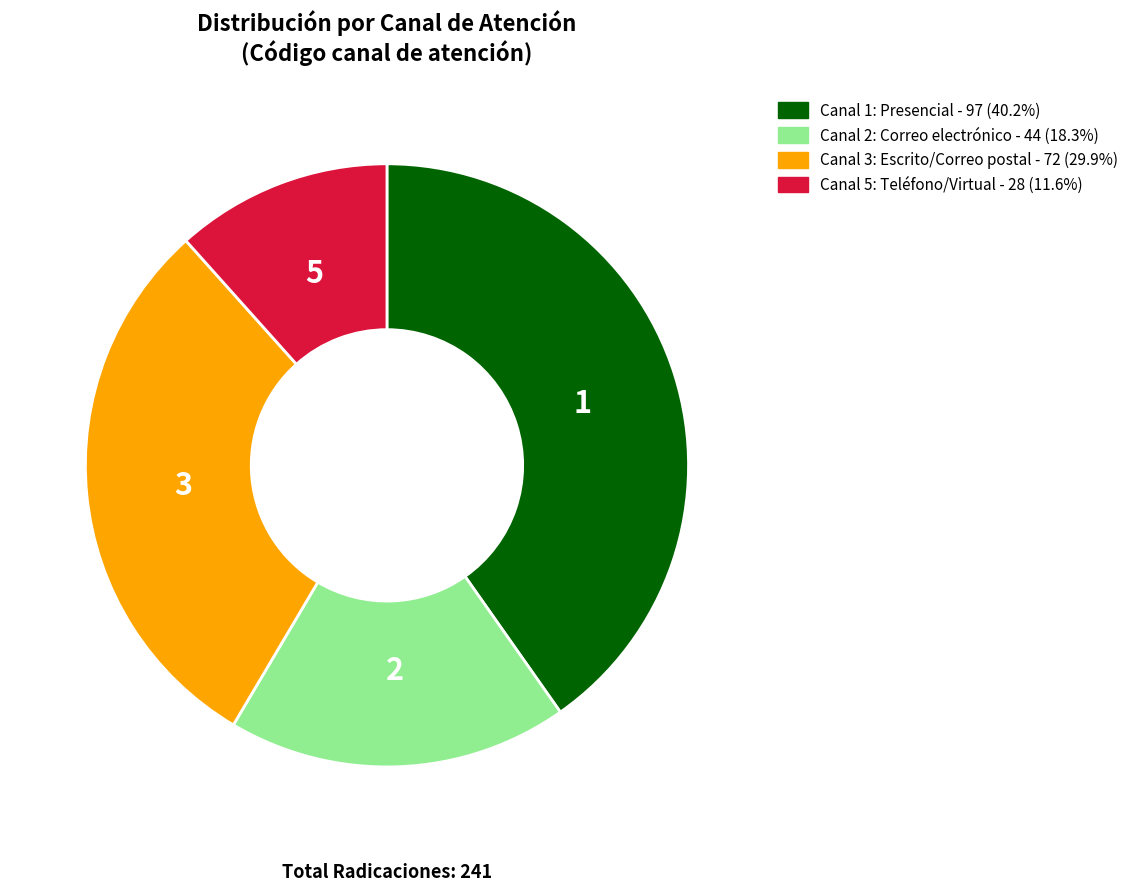

Which slice is the smallest?

Canal 5